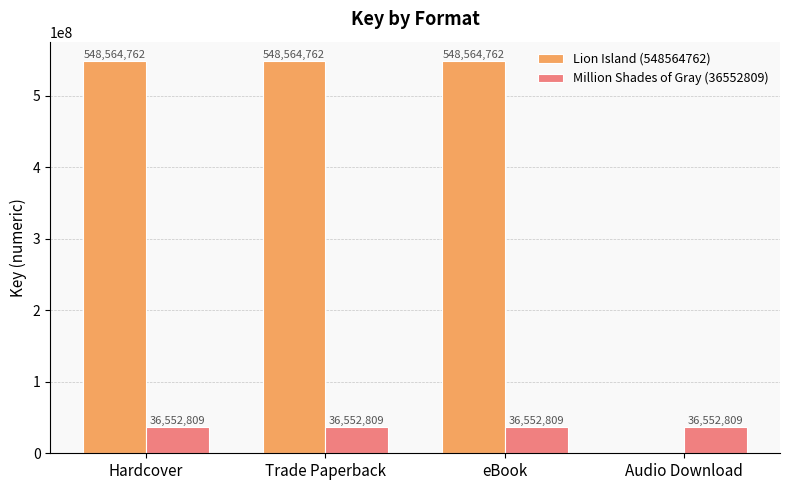

Reading left to right, list all the values displayed in this chart.

Lion Island (548564762): Hardcover=548564762	Trade Paperback=548564762	eBook=548564762	Audio Download=0
Million Shades of Gray (36552809): Hardcover=36552809	Trade Paperback=36552809	eBook=36552809	Audio Download=36552809